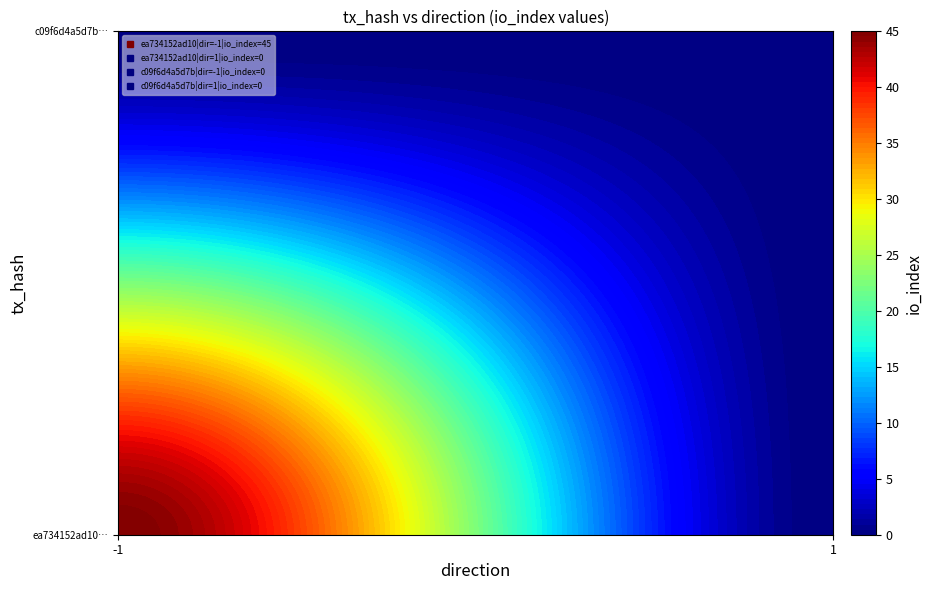

How many positive values does the ea734152ad10ccccafcc7d20b42a1e664d45af0 series have?

1